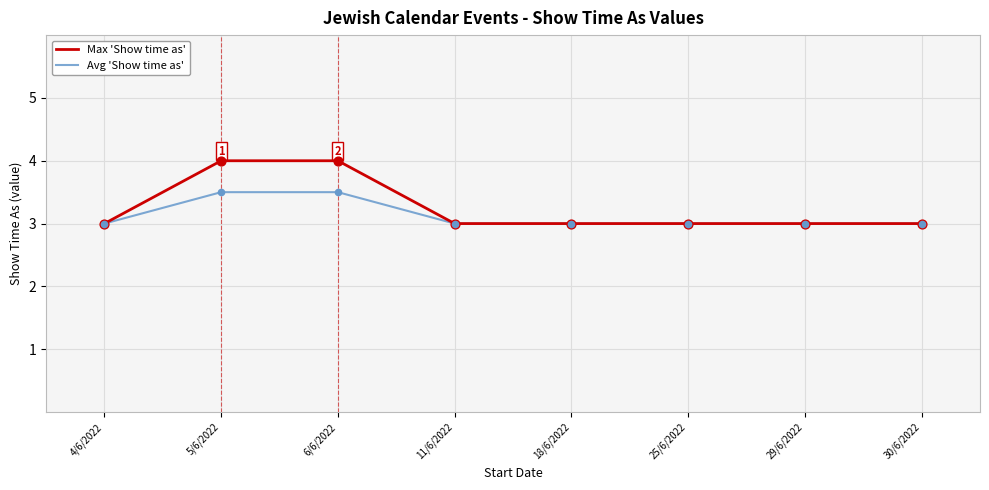

Which series has the largest total across all categories?

Max 'Show time as'